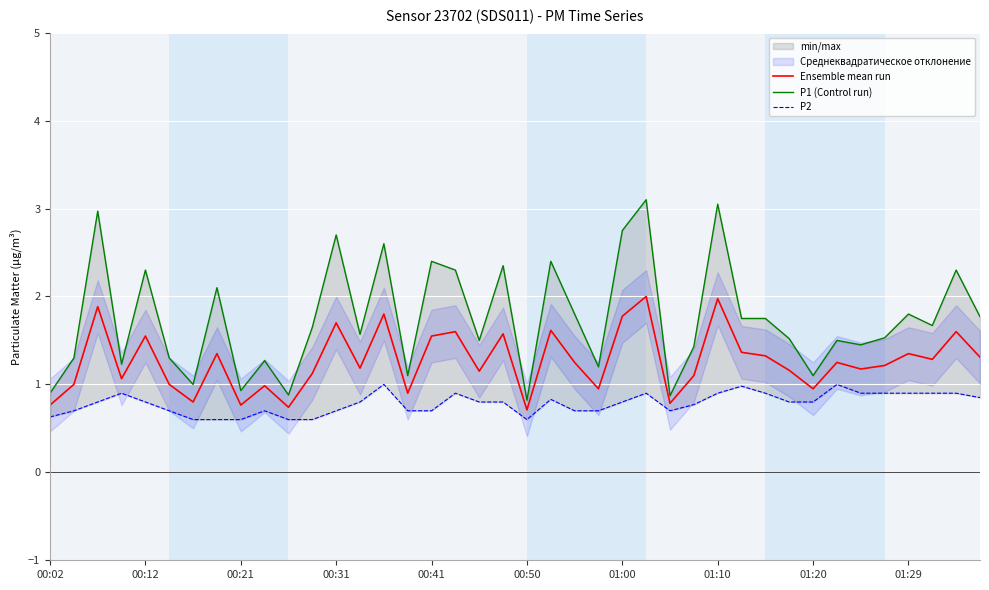

List the series in order of their overall mean, highest first.

P1 (Control run), Ensemble mean run, P2